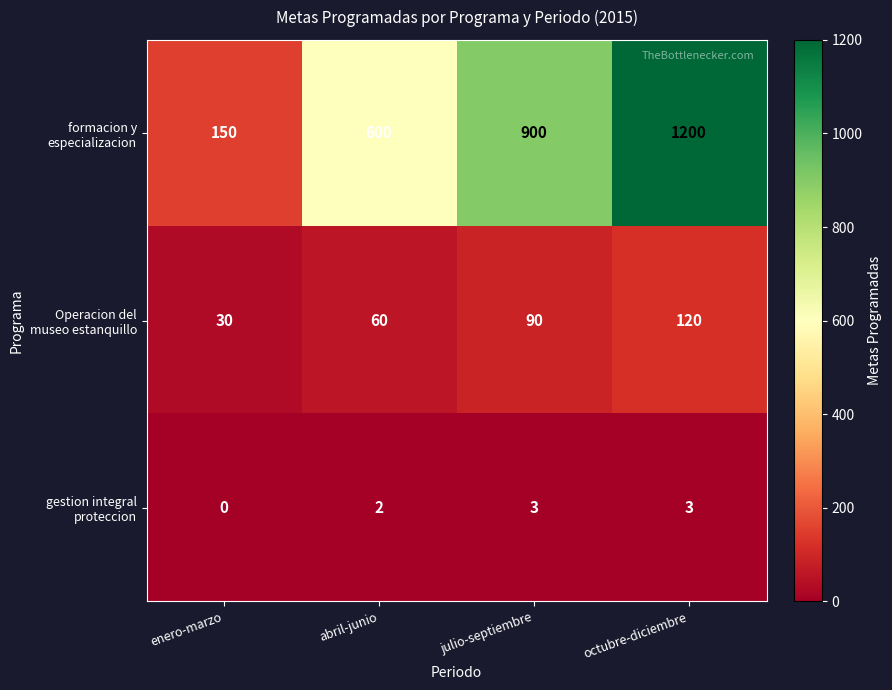

What is the spread (max minus min) of values at octubre-diciembre?

1197